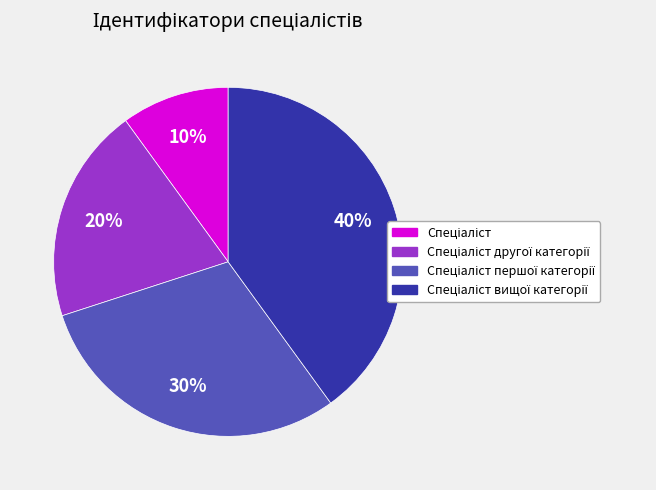

Is there a majority slice in this chart?

No